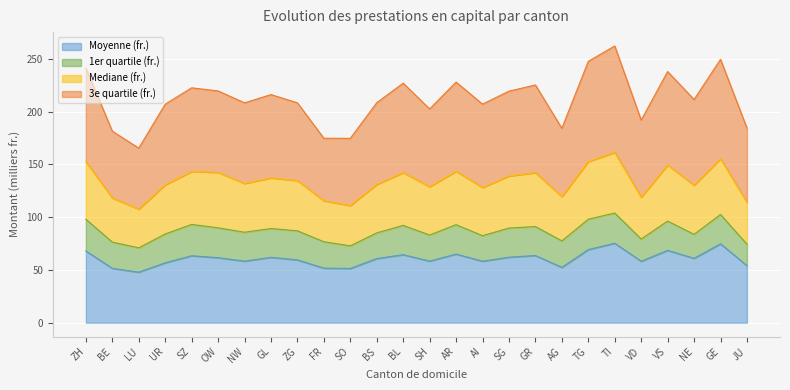

How many lines are shown in the chart?

4